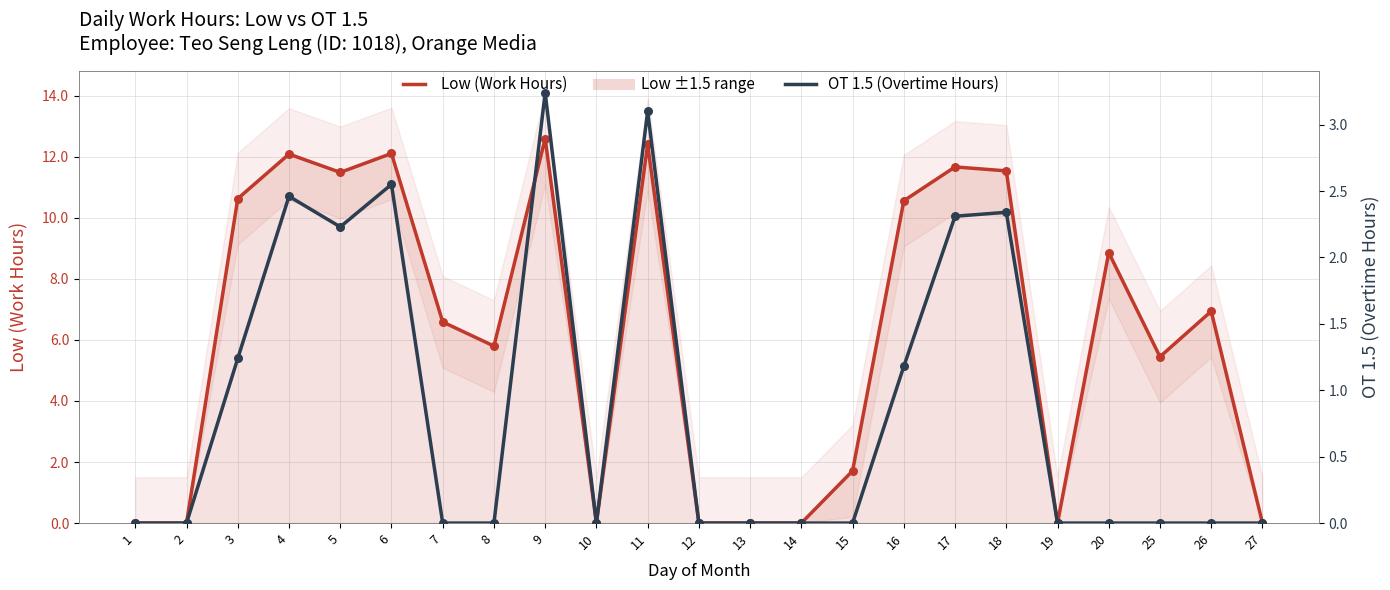

Which series has the largest total across all categories?

Low (Work Hours)